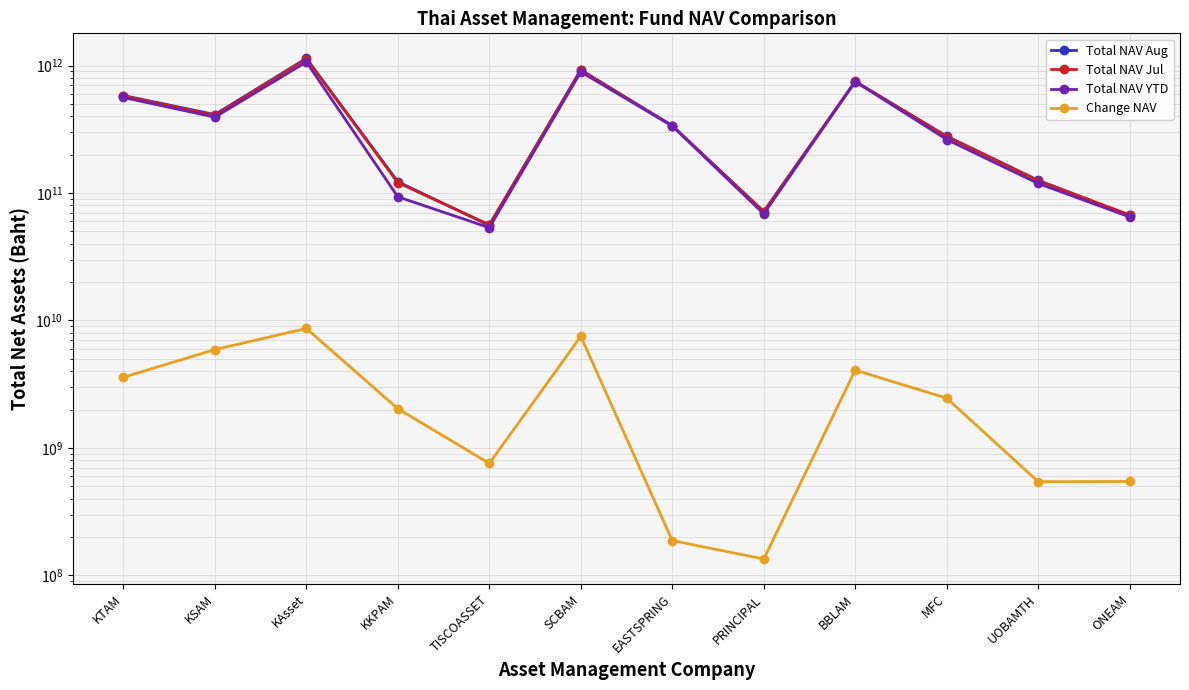

Where does the Total NAV Jul series first go above 336963227342?

KTAM